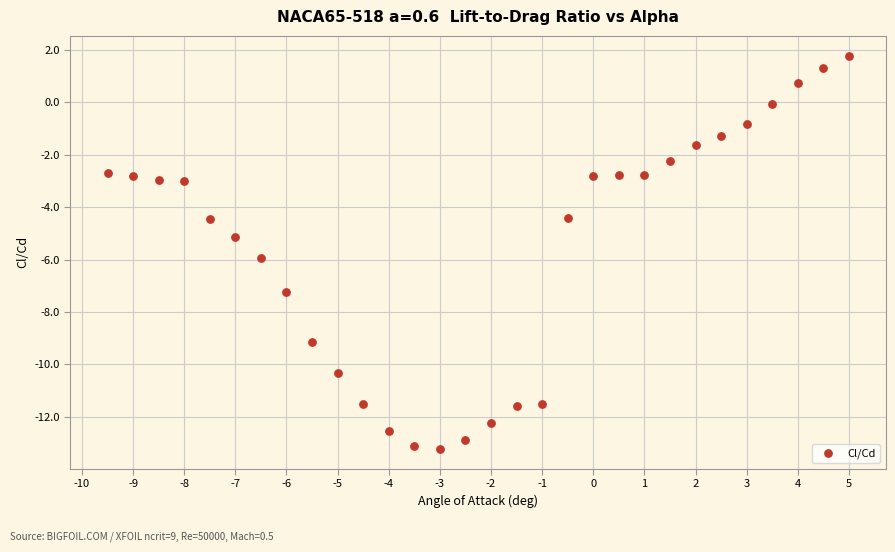

What is the range of Y values (max minus min)?

15.0